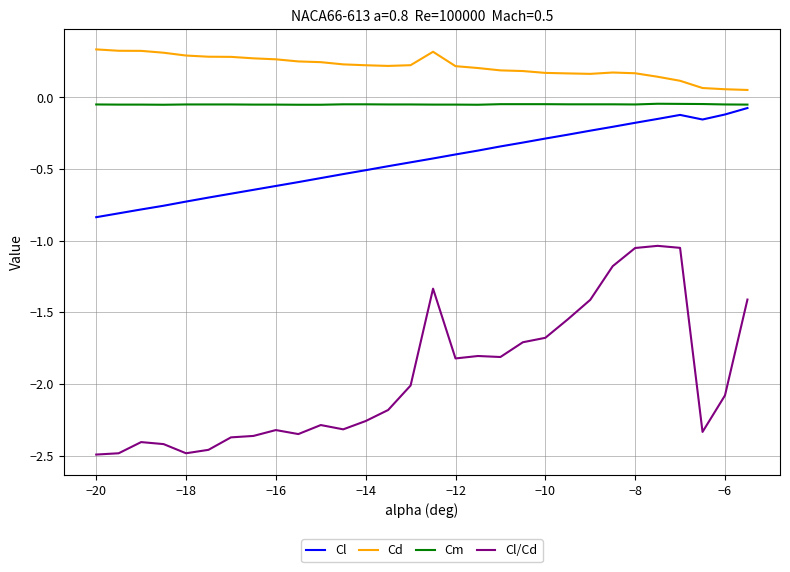

True or false: Cl and Cd cross at least once.

False